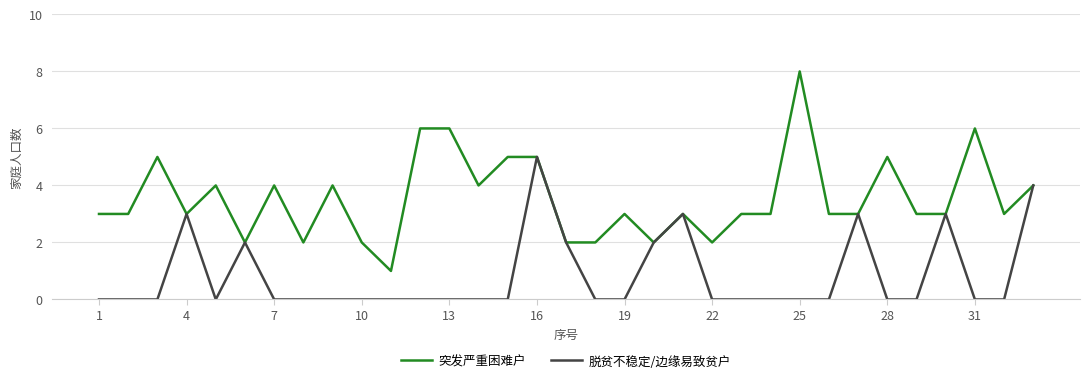

What is the greatest value displayed?

8